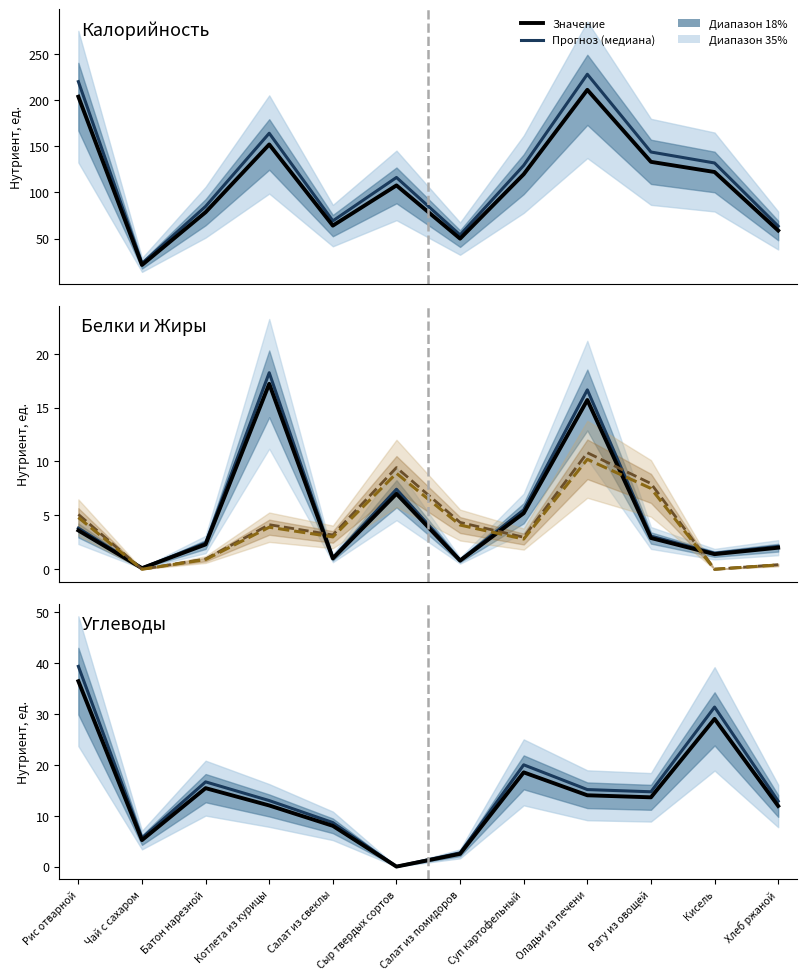

Is the value of Прогноз (медиана) at Суп картофельный greater than the value of Жиры at Хлеб ржаной?

Yes